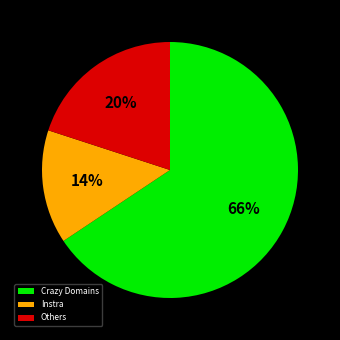

How many slices are in this pie chart?

3